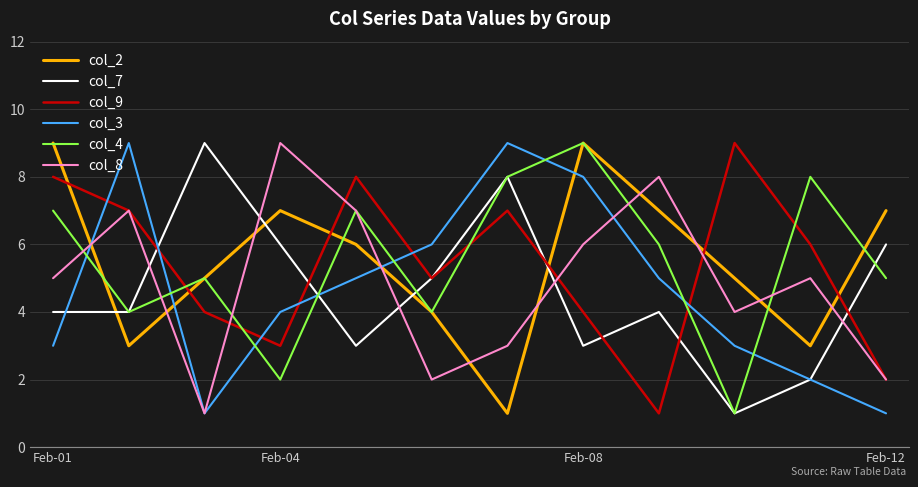

Reading left to right, what are all the values shown in this chart?

col_2: 9	3	5	7	6	4	1	9	7	5	3	7
col_7: 4	4	9	6	3	5	8	3	4	1	2	6
col_9: 8	7	4	3	8	5	7	4	1	9	6	2
col_3: 3	9	1	4	5	6	9	8	5	3	2	1
col_4: 7	4	5	2	7	4	8	9	6	1	8	5
col_8: 5	7	1	9	7	2	3	6	8	4	5	2